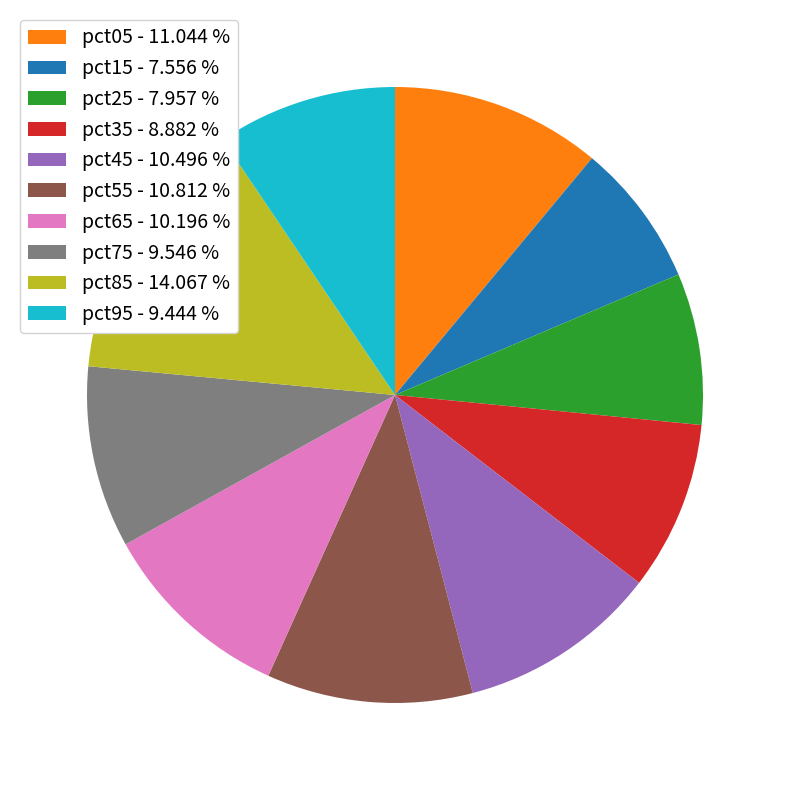

Do pct85 and pct15 together represent more than half of the pie?

No